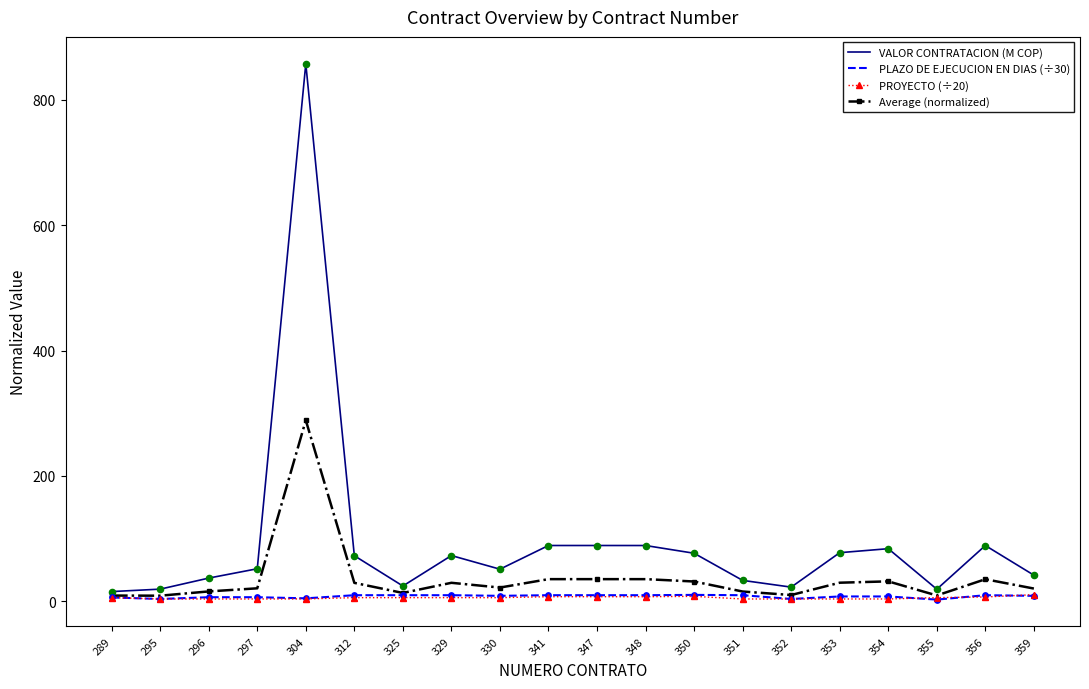

What are all the series names shown in the legend?

VALOR CONTRATACION (M COP), PLAZO DE EJECUCION EN DIAS (÷30), PROYECTO (÷20), Average (normalized)